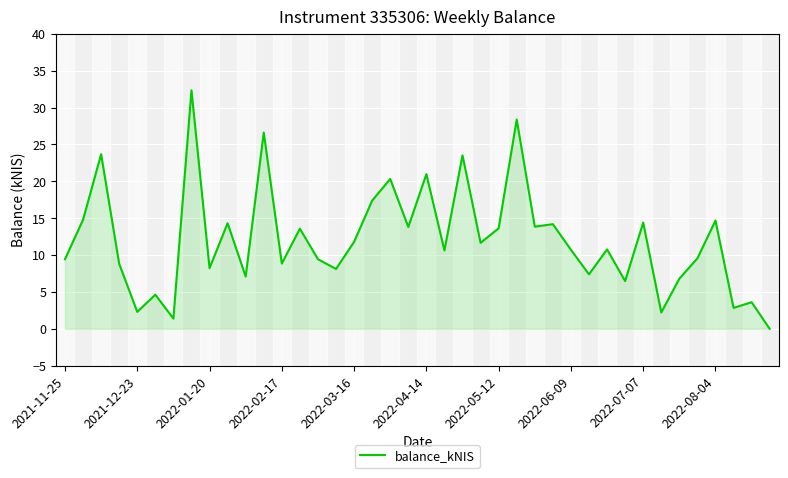

What is the difference between the maximum and minimum values?

32.3